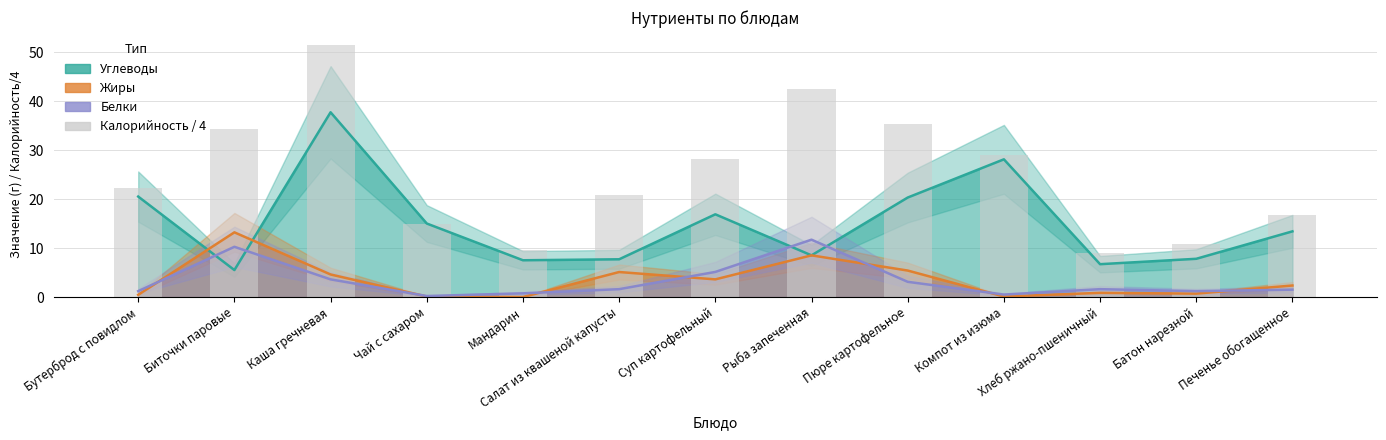

What is the difference between the Углеводы values at Компот из изюма and Мандарин?

20.6